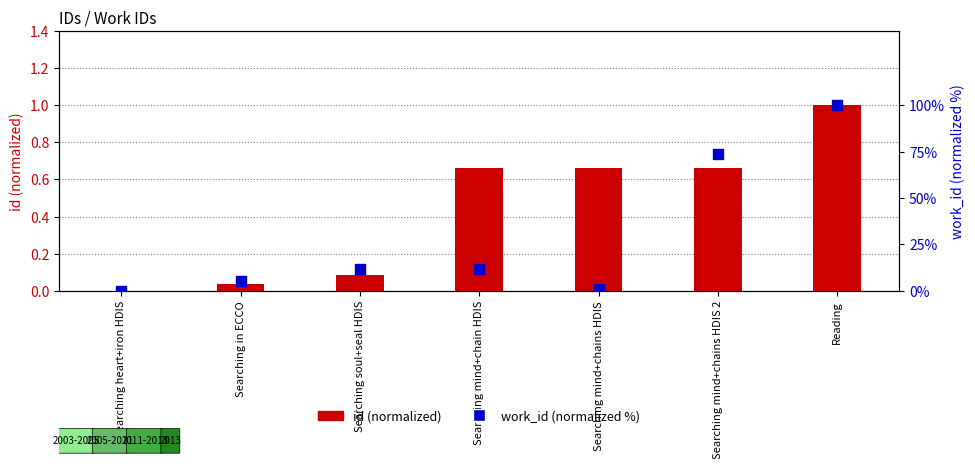

Which series has the largest total across all categories?

work_id (normalized %)